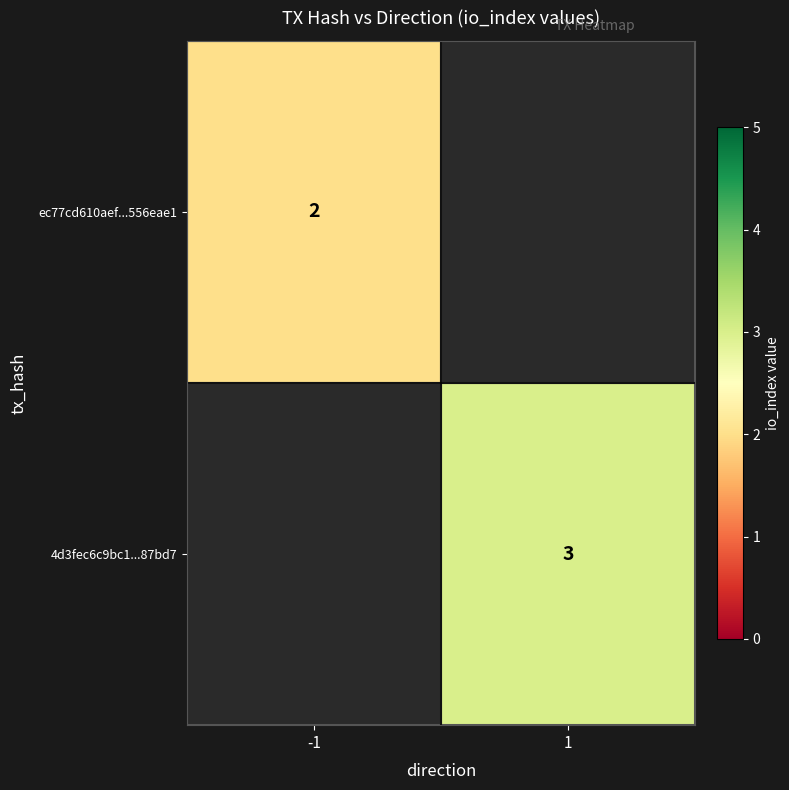

Is it true that ec77cd610aef...556eae1 equals 2 at -1?

True